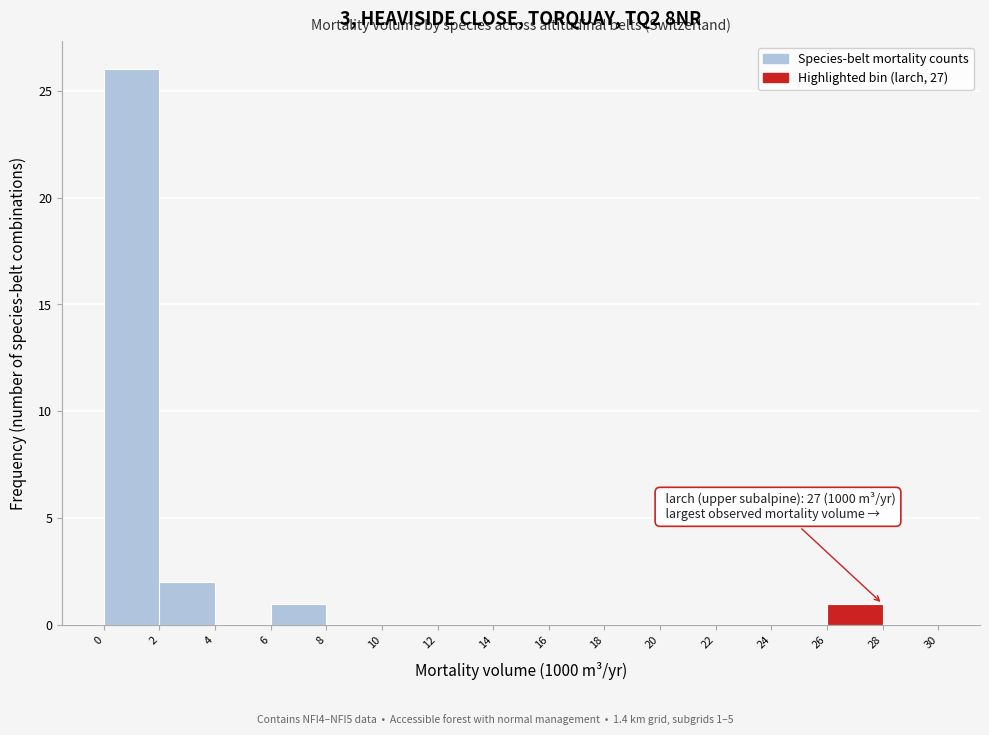

Which range on the x-axis has the tallest bar?

0 to 2